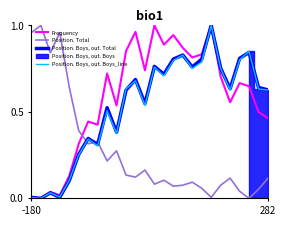

Where is the first local maximum for Frequency?

2